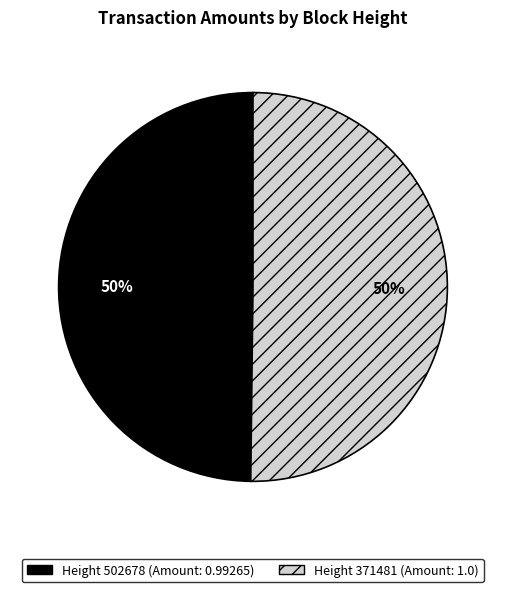

To the nearest percent, what is the average slice percentage?

50%